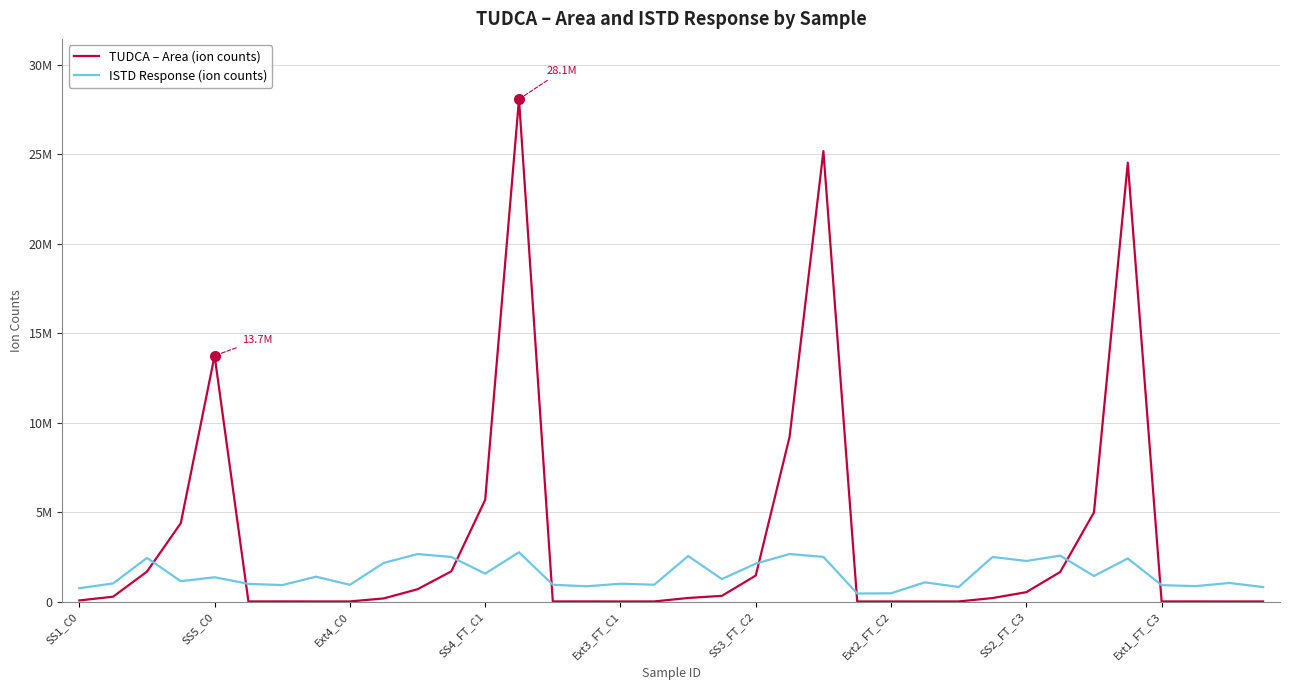

What is the maximum value for TUDCA – Area (ion counts)?

28086865